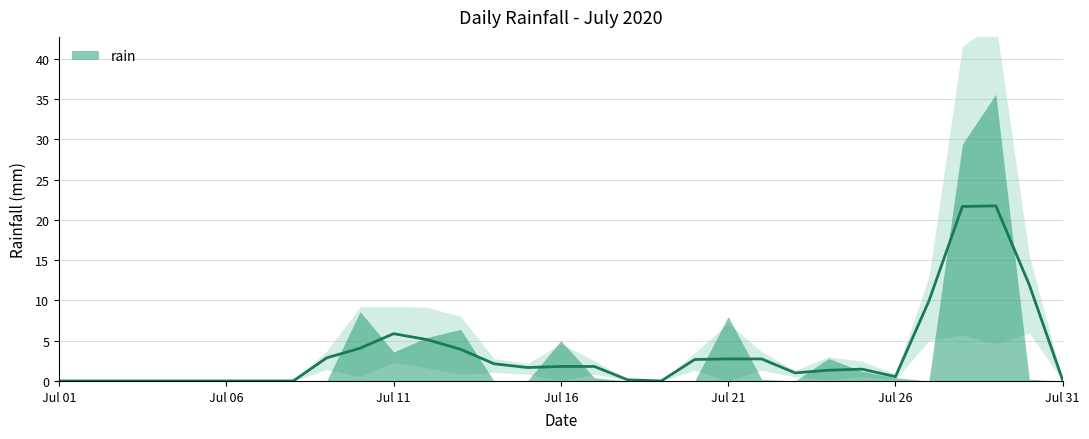

Reading right to left, list all the values displayed in this chart.

0.0	0.2	35.6	29.4	0.0	0.4	1.2	2.8	0.0	0.2	8.0	0.0	0.0	0.0	0.4	5.0	0.0	0.0	6.4	5.4	3.6	8.6	0.0	0.0	0.0	0.0	0.0	0.0	0.0	0.0	0.0